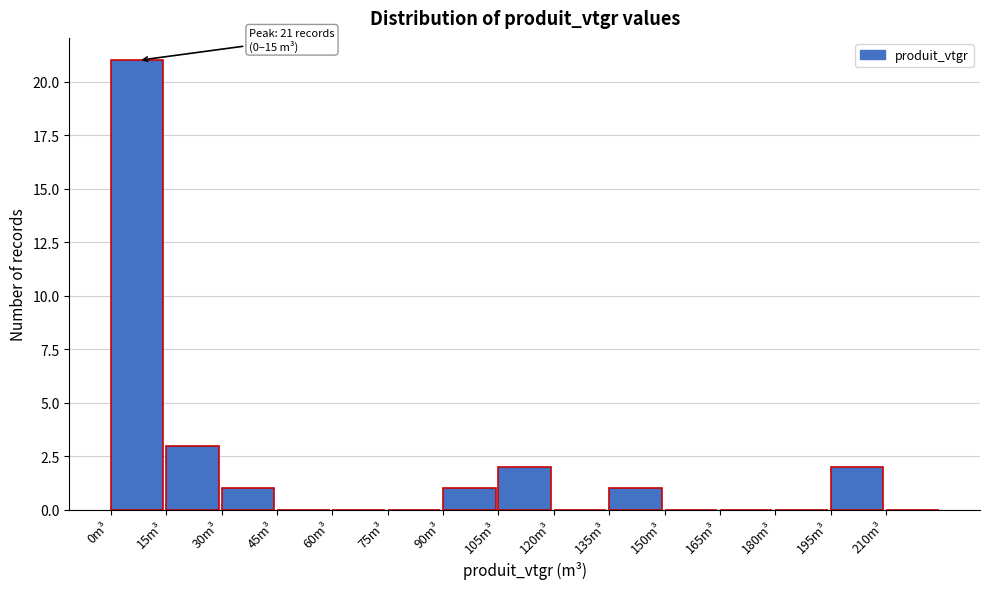

Over which range of the x-axis is the bar tallest?

0 to 15